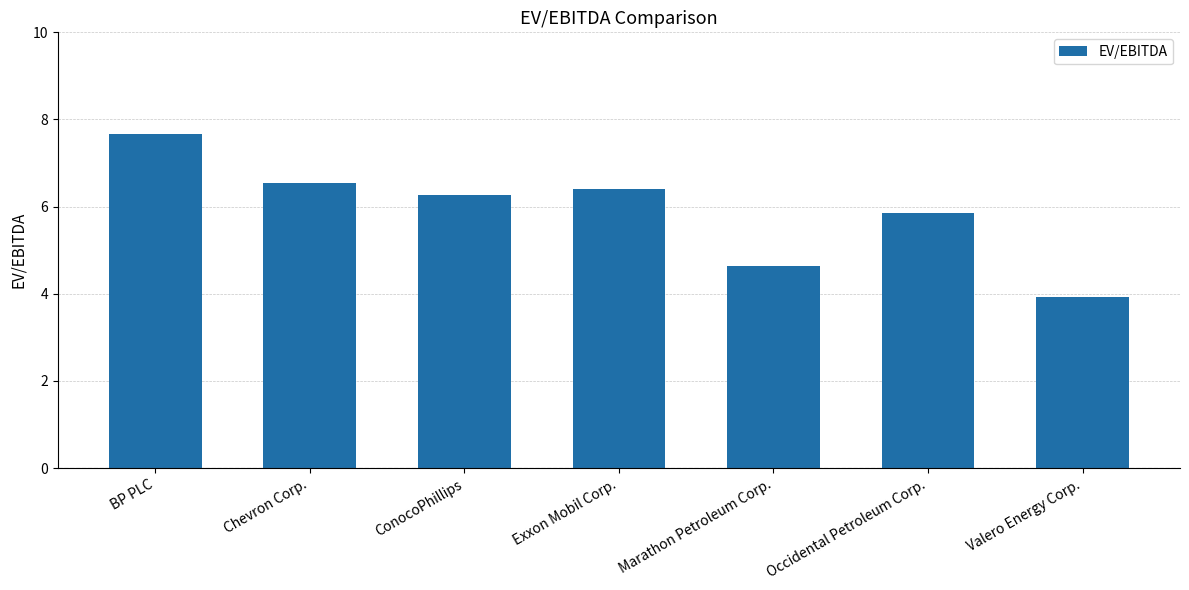

What is the sum of all values?

41.3